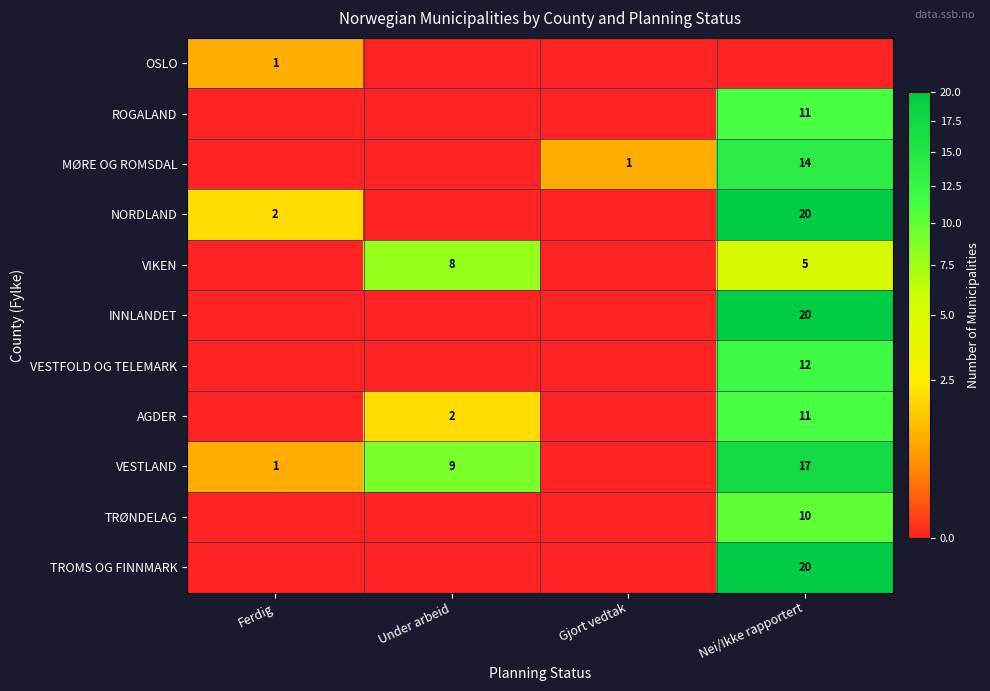

What is the difference between the VIKEN values at Nei/Ikke rapportert and Under arbeid?

3